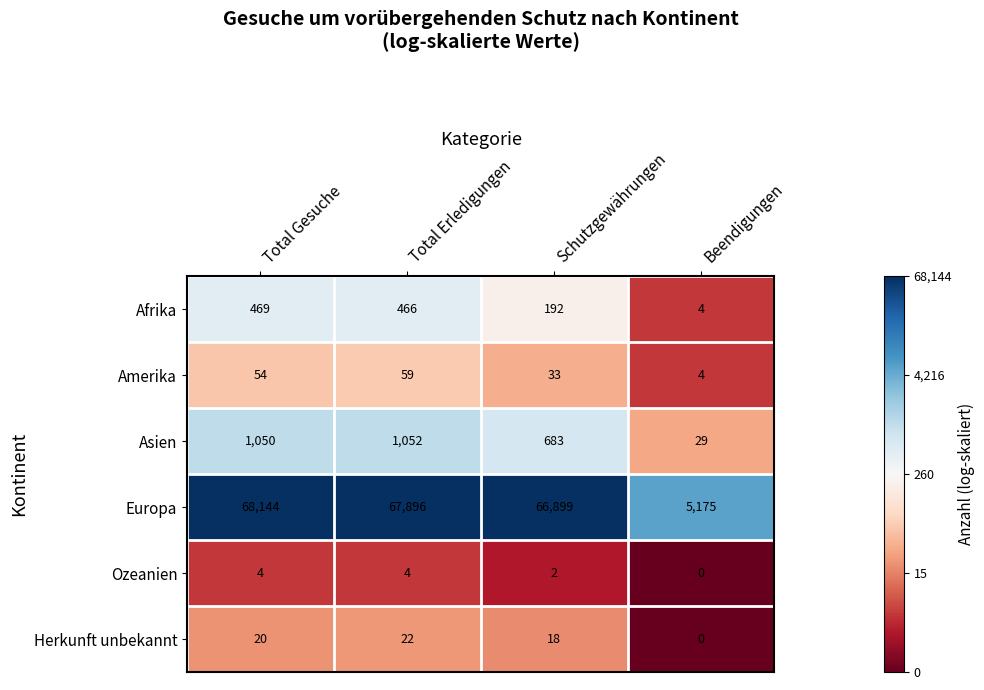

Reading left to right, list all the values displayed in this chart.

Afrika: Total Gesuche=469	Total Erledigungen=466	Schutzgewährungen=192	Beendigungen=4
Amerika: Total Gesuche=54	Total Erledigungen=59	Schutzgewährungen=33	Beendigungen=4
Asien: Total Gesuche=1050	Total Erledigungen=1052	Schutzgewährungen=683	Beendigungen=29
Europa: Total Gesuche=68144	Total Erledigungen=67896	Schutzgewährungen=66899	Beendigungen=5175
Ozeanien: Total Gesuche=4	Total Erledigungen=4	Schutzgewährungen=2	Beendigungen=0
Herkunft unbekannt: Total Gesuche=20	Total Erledigungen=22	Schutzgewährungen=18	Beendigungen=0